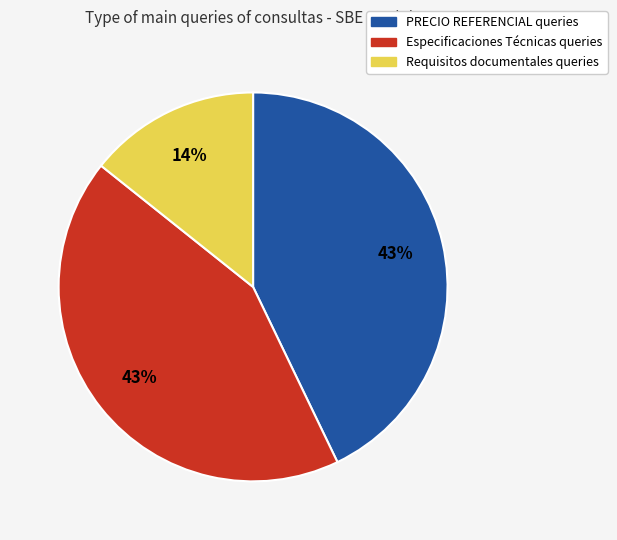

Is there any slice that represents more than half of the pie?

No